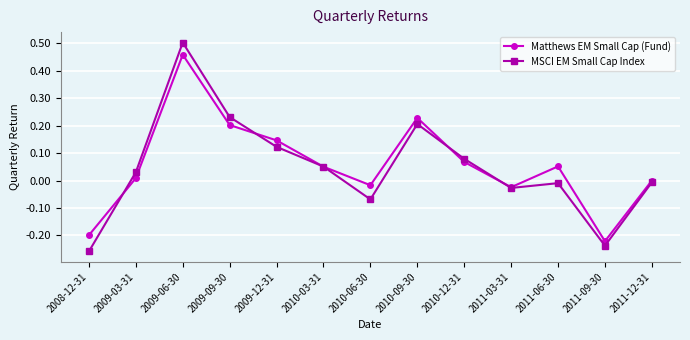

At which category does MSCI EM Small Cap Index reach its first local peak?

2009-06-30